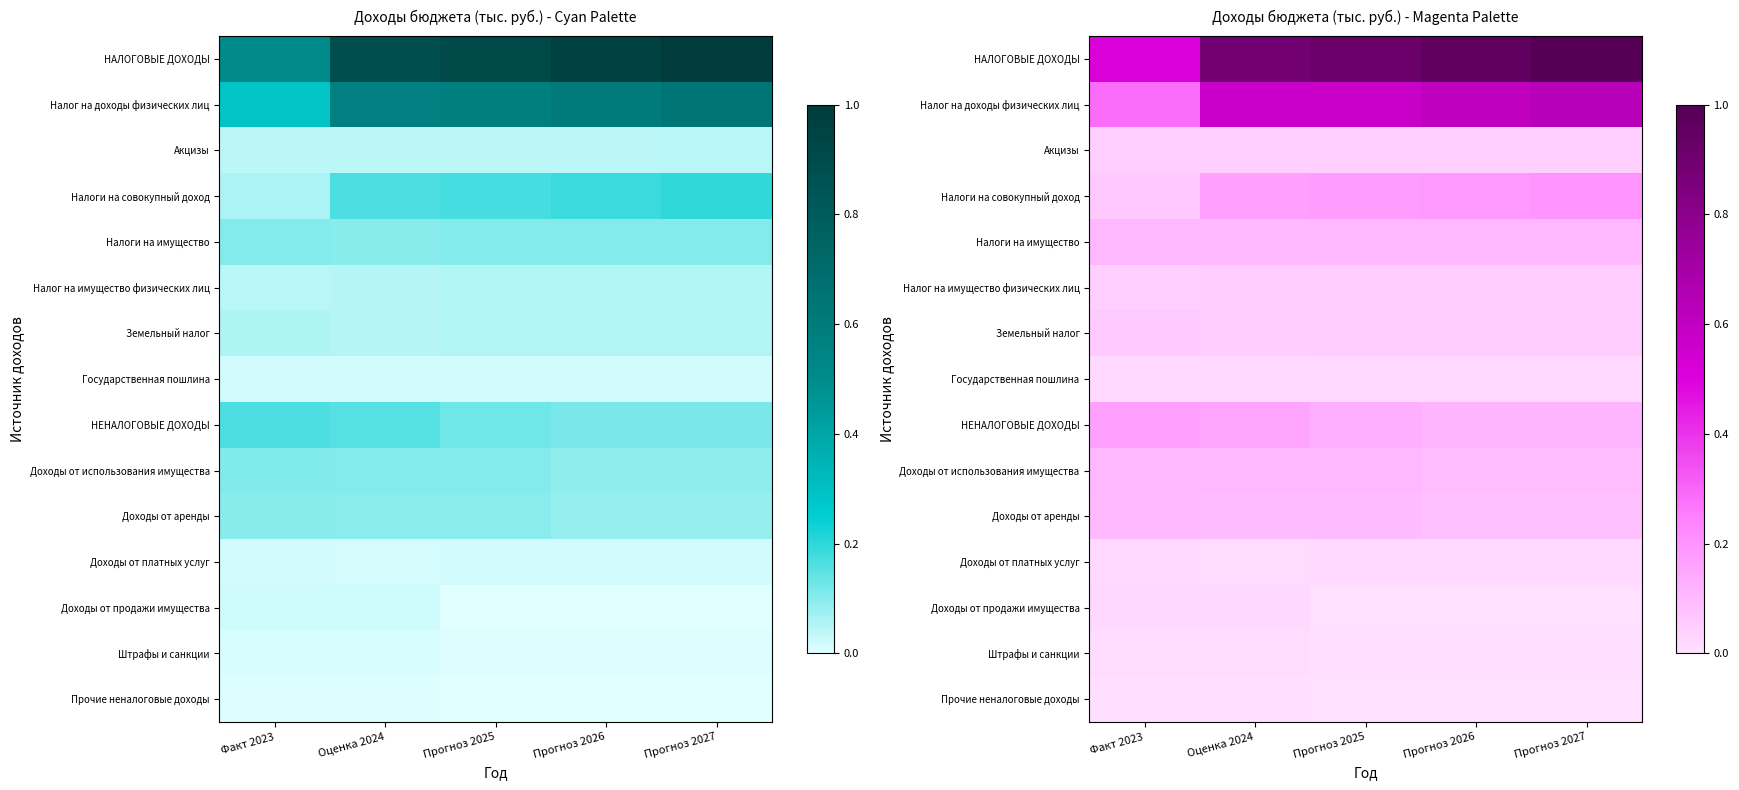

What is the average value of the Доходы от аренды series?

0.1